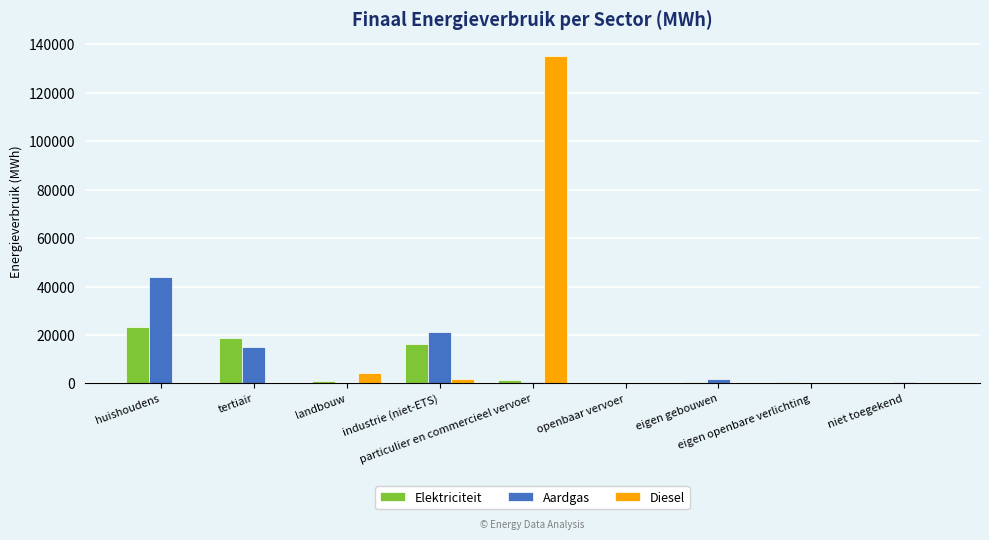

Which series has the largest total across all categories?

Diesel